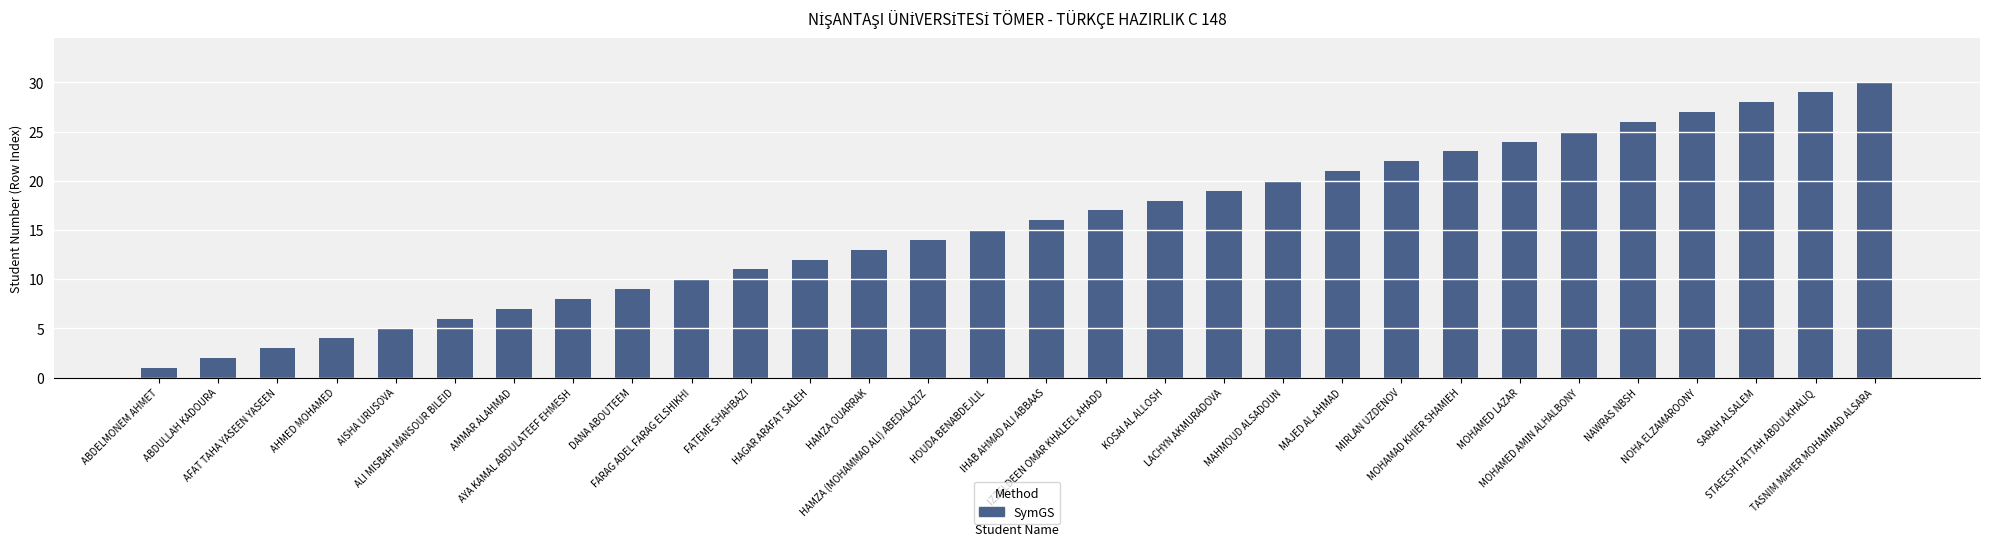

Which has a higher value, AYA KAMAL ABDULATEEF EHMESH or HAMZA OUARRAK?

HAMZA OUARRAK